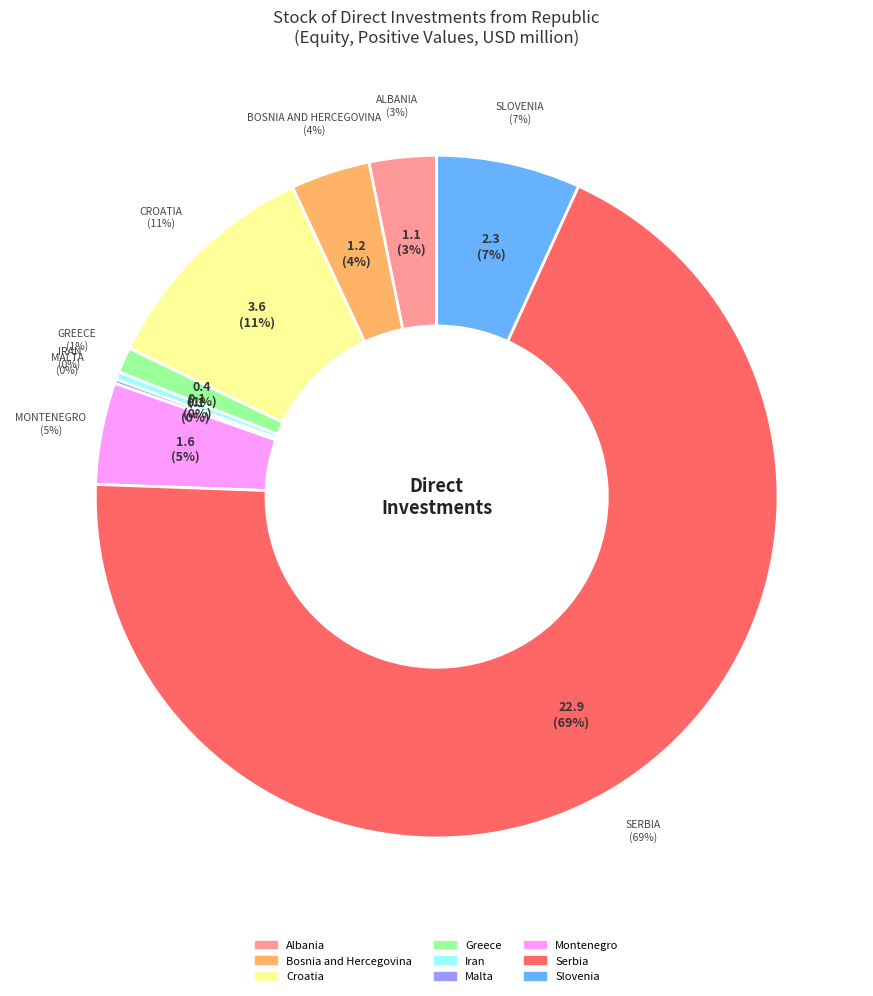

Rank the categories by value from highest to lowest.

Serbia, Croatia, Slovenia, Montenegro, Bosnia and Hercegovina, Albania, Greece, Iran, Malta